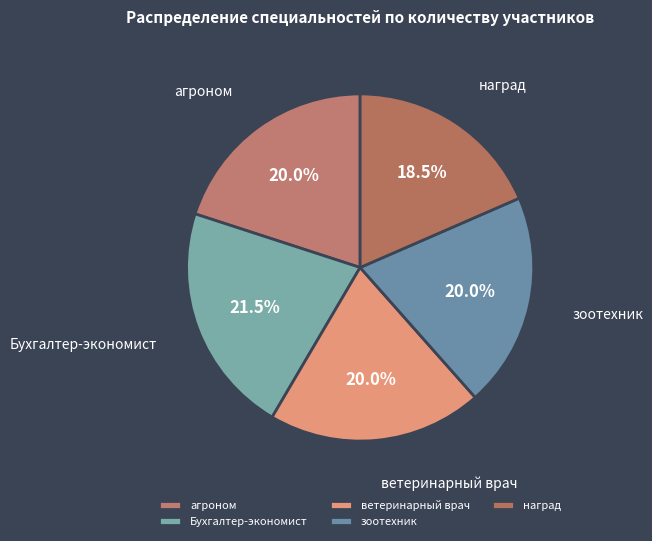

How many segments does this pie chart have?

5